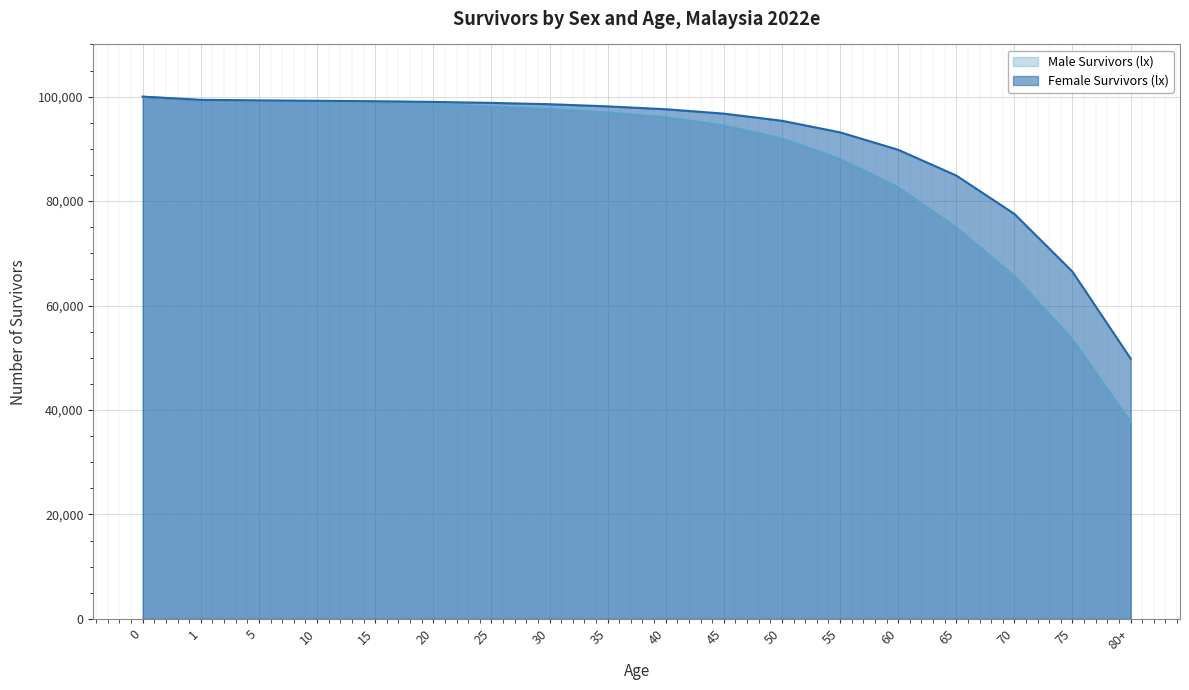

Which series has the largest total across all categories?

Female Survivors (lx)